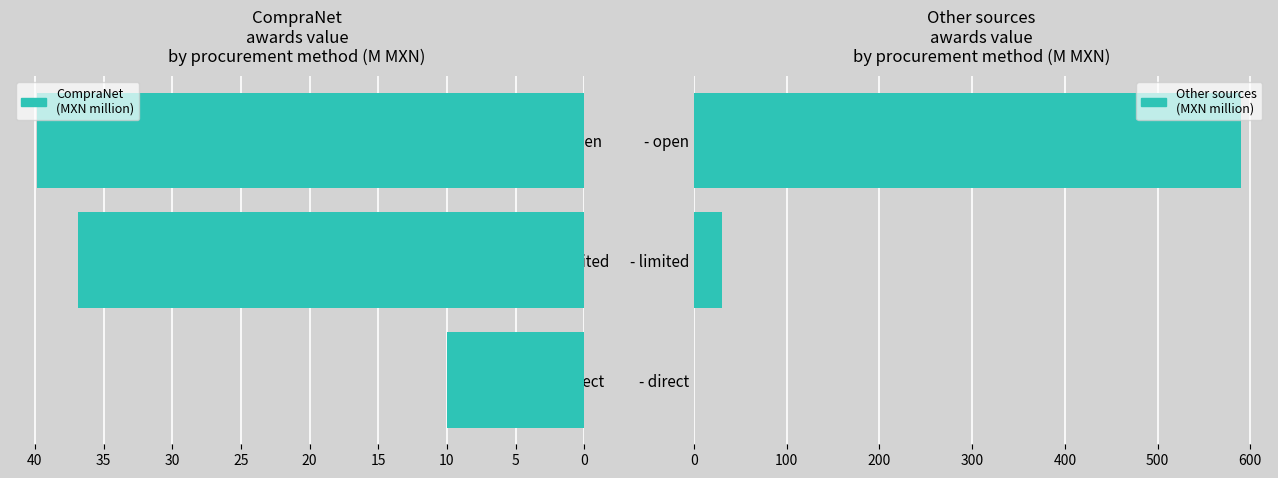

True or false: Other sources (MXN million) has a value of 0.0 at 0.

True